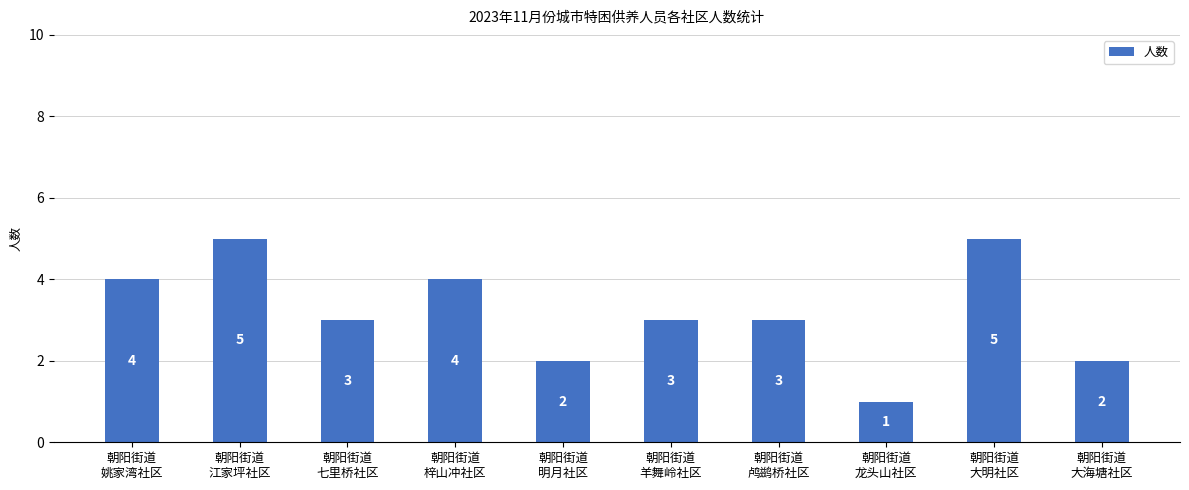

What is the label of the 10th bar from the left?

朝阳街道
大海塘社区